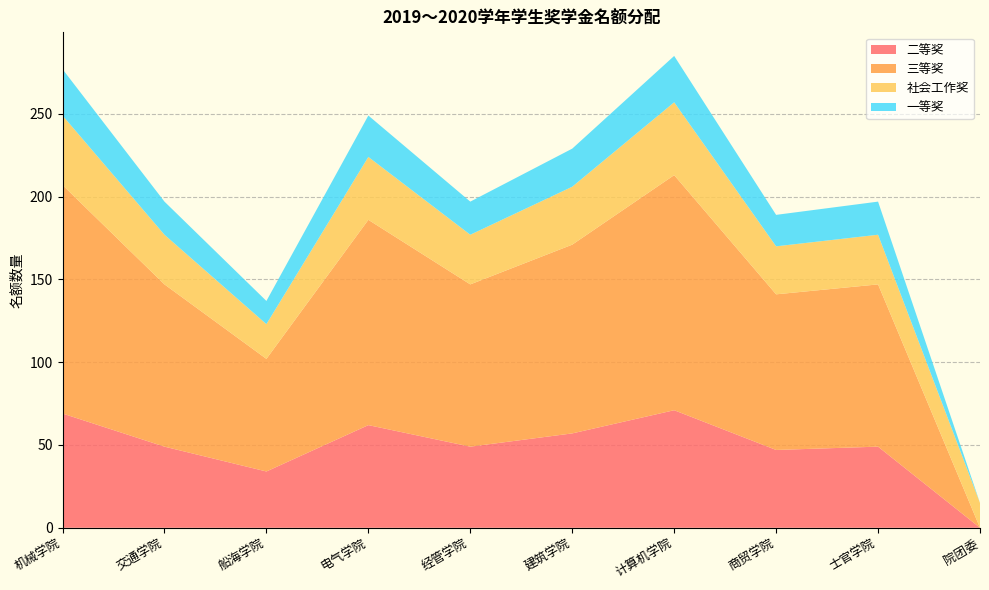

Reading left to right, extract all data points from this chart.

二等奖: 69	49	34	62	49	57	71	47	49	0
三等奖: 138	98	68	124	98	114	142	94	98	0
社会工作奖: 42	30	21	38	30	35	44	29	30	15
一等奖: 28	20	14	25	20	23	28	19	20	0